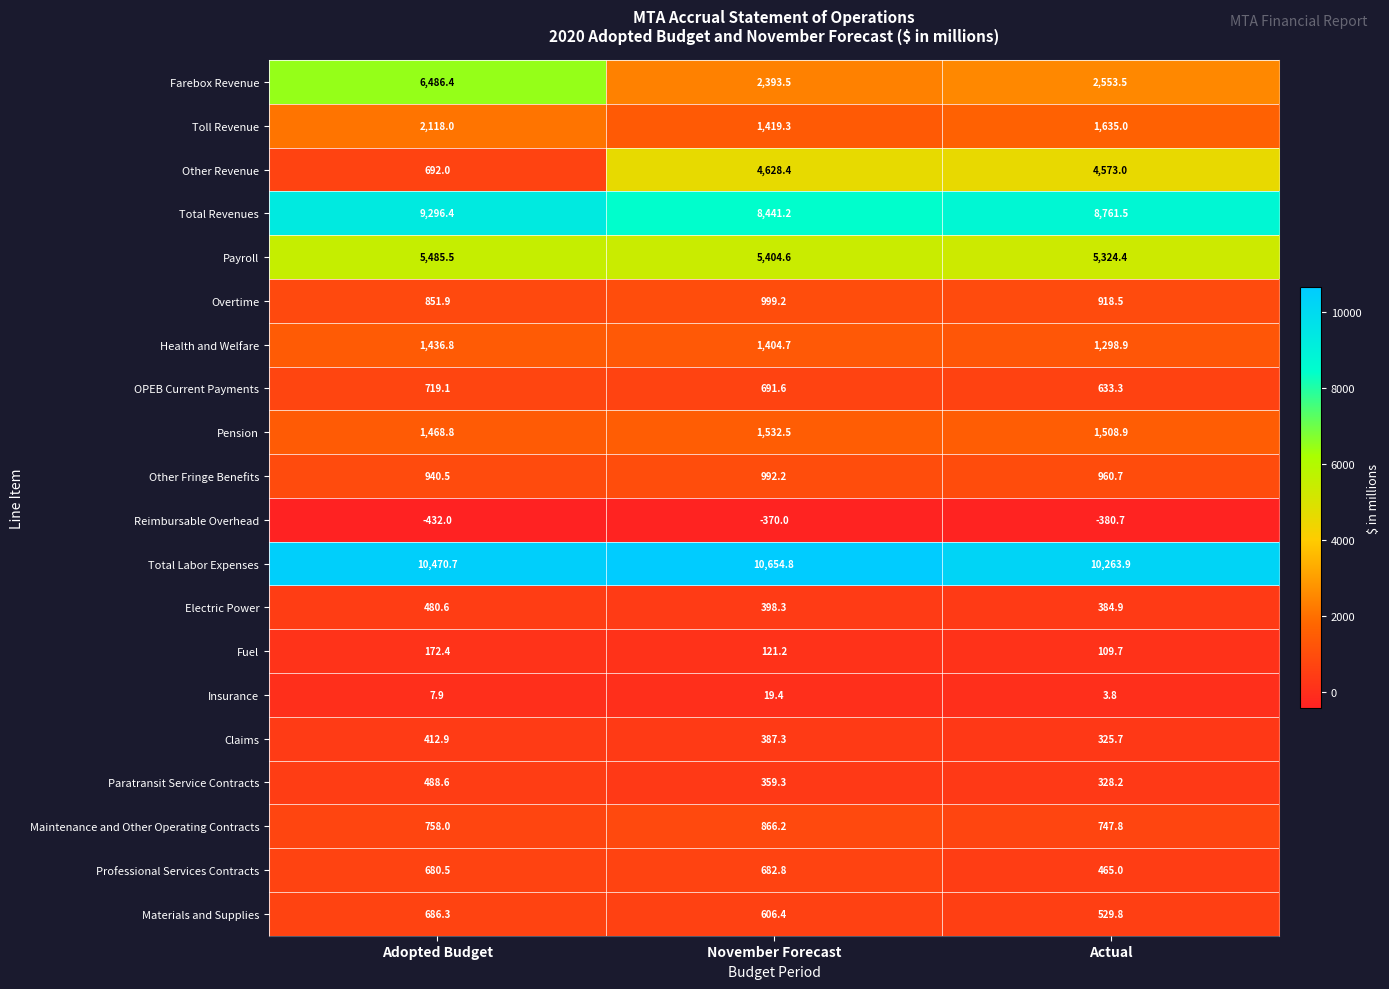

Which series has the largest range (max minus min)?

Farebox Revenue